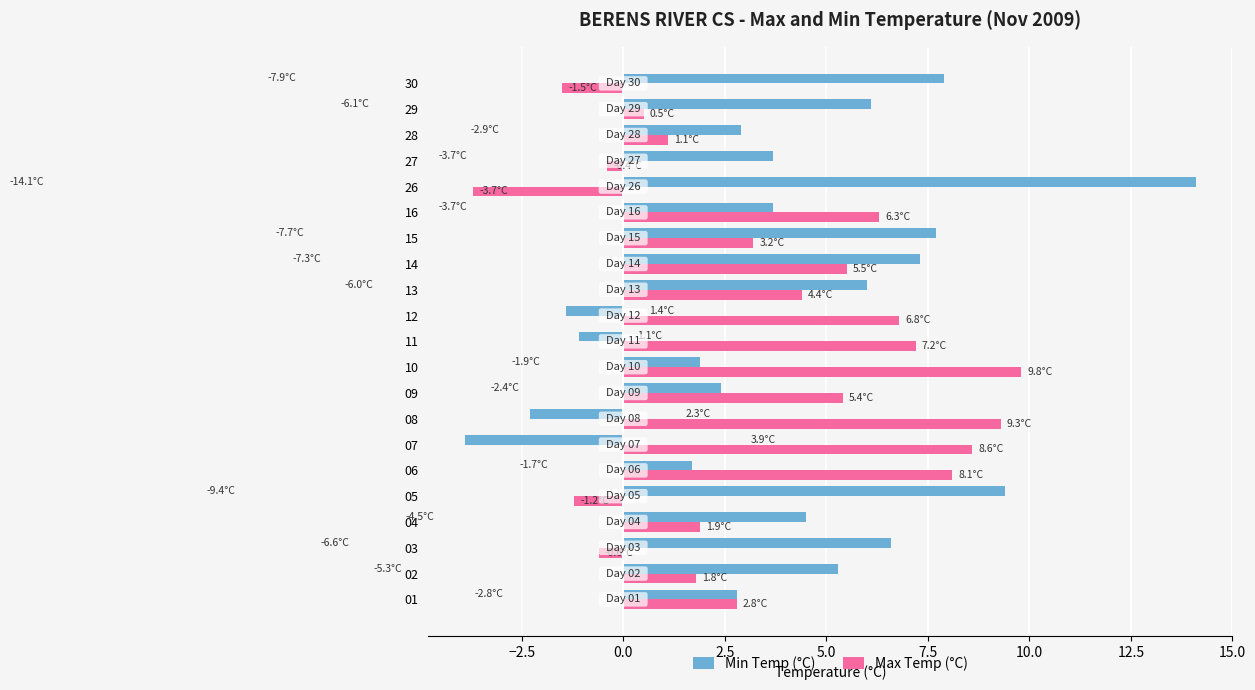

What value does the Max Temp (°C) series have at 10?

9.8